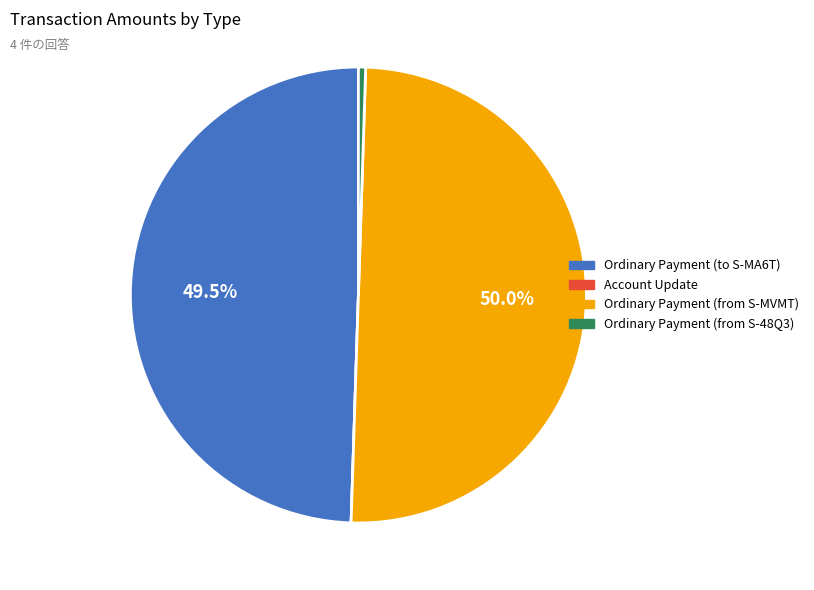

What percentage is NOT represented by Ordinary Payment (from S-MVMT)?

50.0%